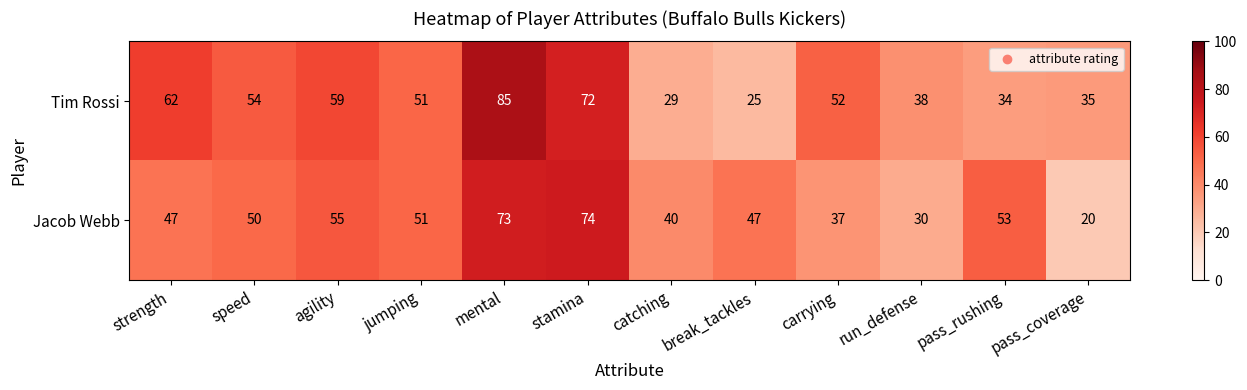

List the series in order of their peak value, lowest first.

Jacob Webb, Tim Rossi